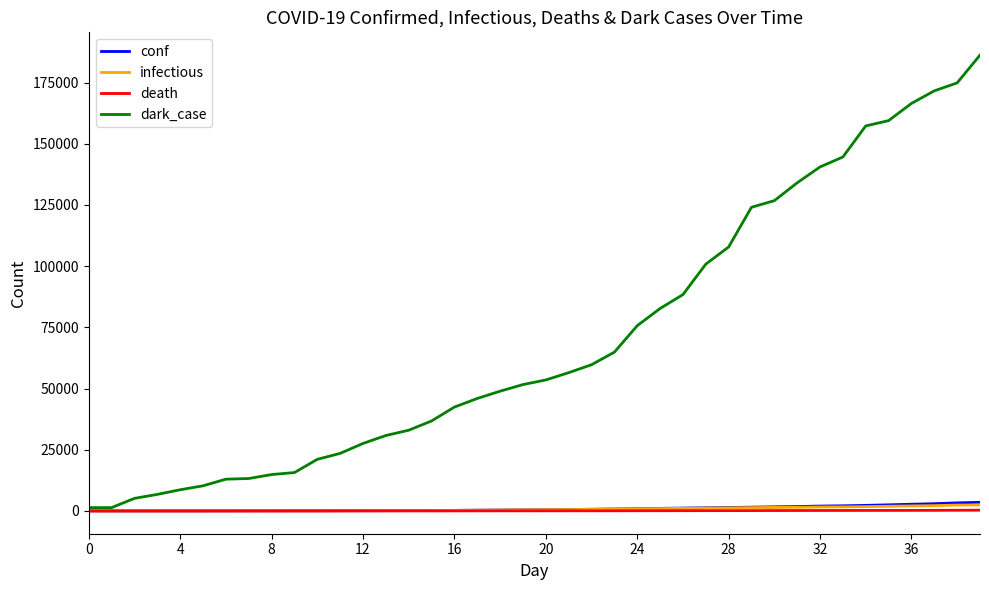

Which series has the widest spread of values?

dark_case